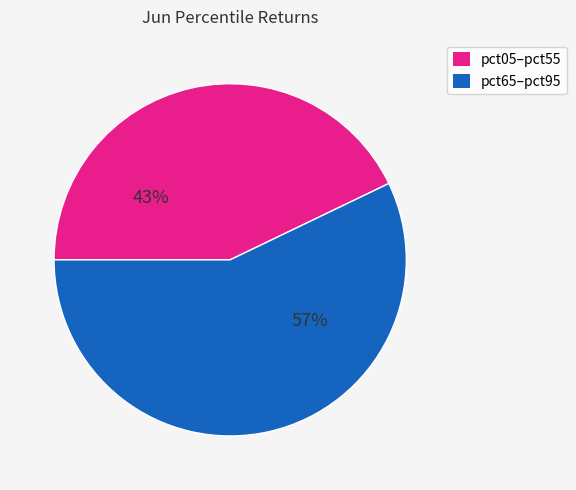

How many slices are in this pie chart?

2